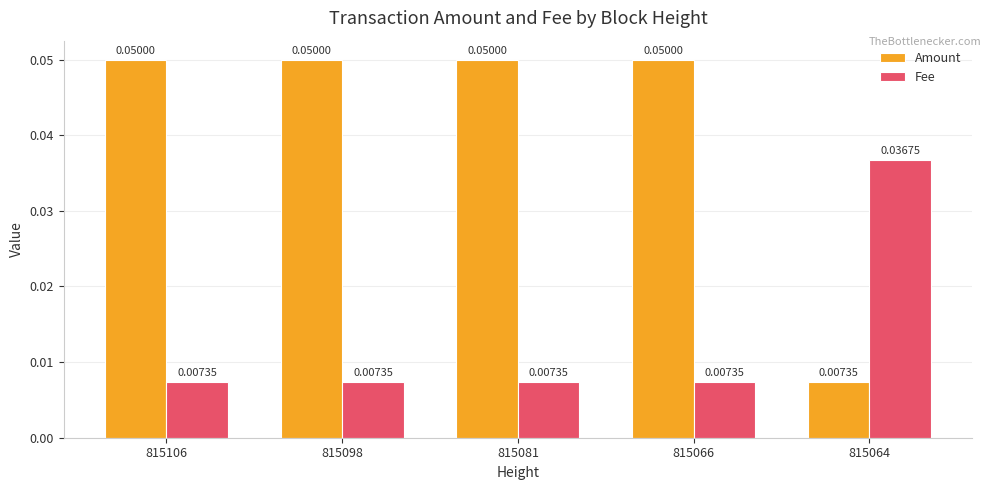

How many categories are shown in the chart?

5